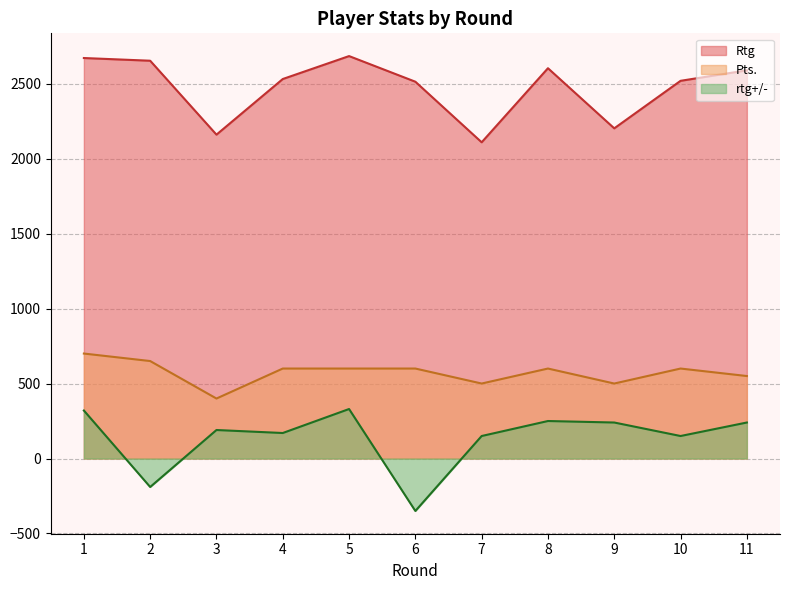

Where does the Rtg series first go above 2531?

1